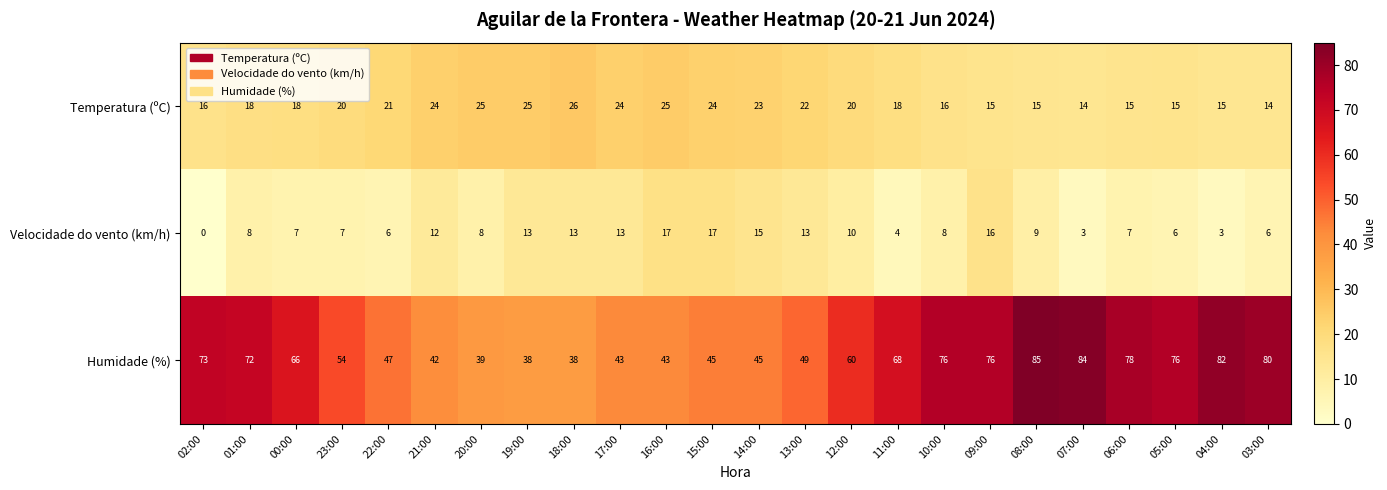

At which category is the sum across all series the highest?

08:00